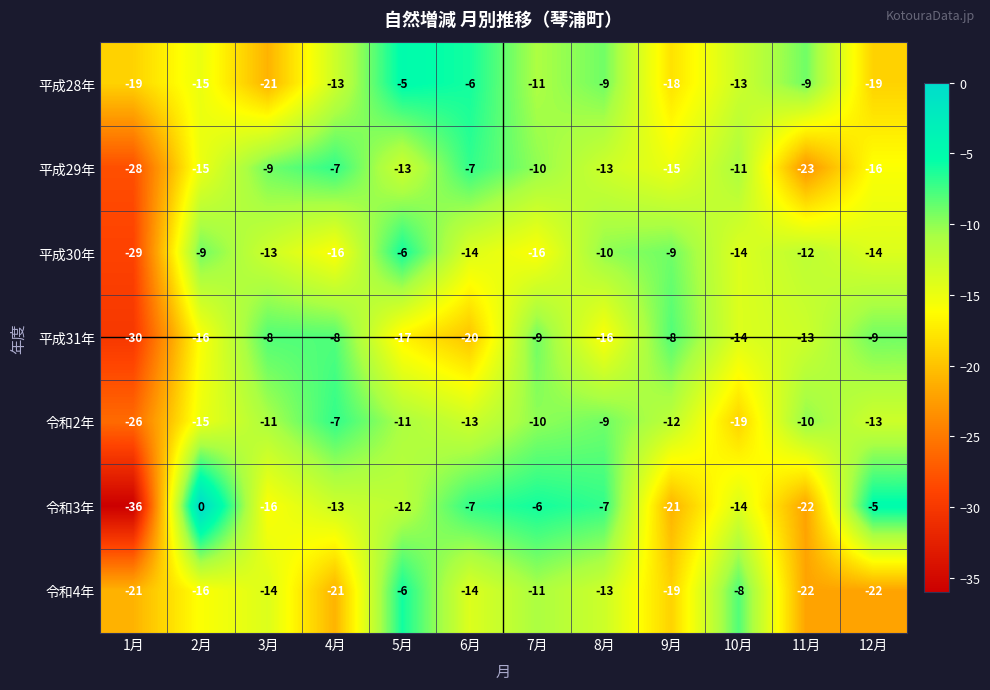

The value of 平成29年 at 9月 is -15. True or false?

True